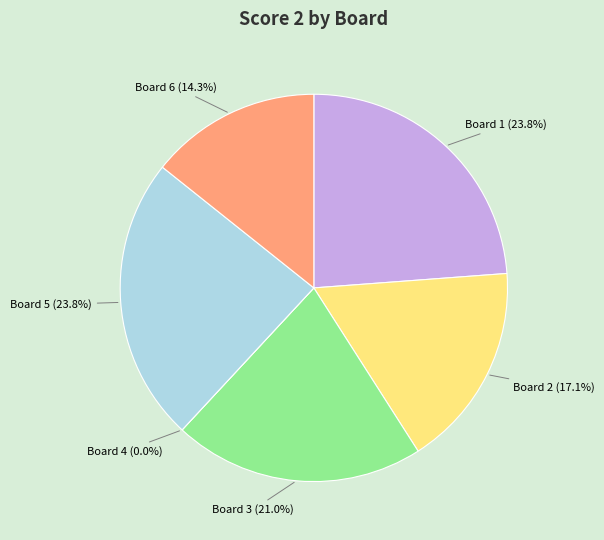

Rank the categories by value from highest to lowest.

Board 1 (Pellegatta Gabriele), Board 5 (Fernando Saman), Board 3 (Cdafg7uq Cumetzqi), Board 2 (Fiyfzz6y Inefa5wq), Board 6 (Ukwatha Amila), Board 4 (Chandiram Romesh)